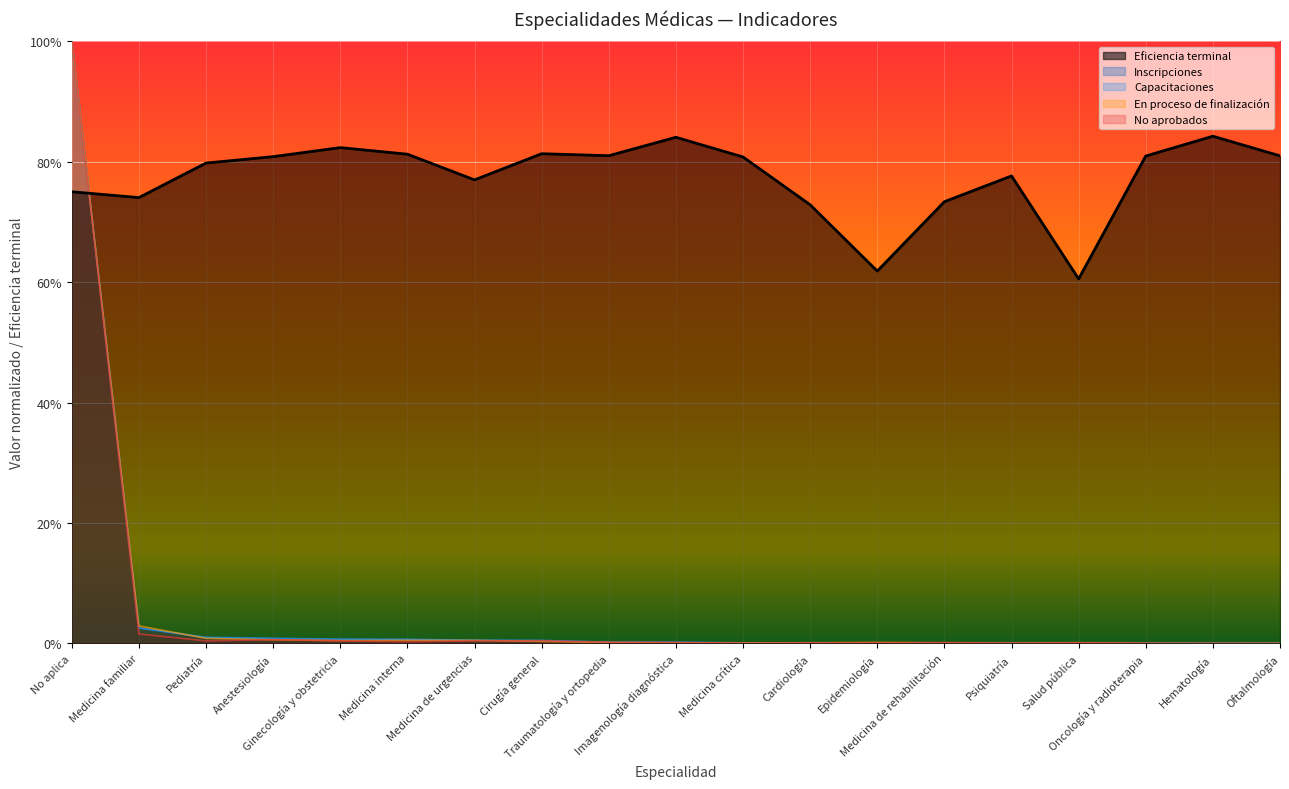

Which has a higher value, Salud pública or Traumatología y ortopedia?

Traumatología y ortopedia